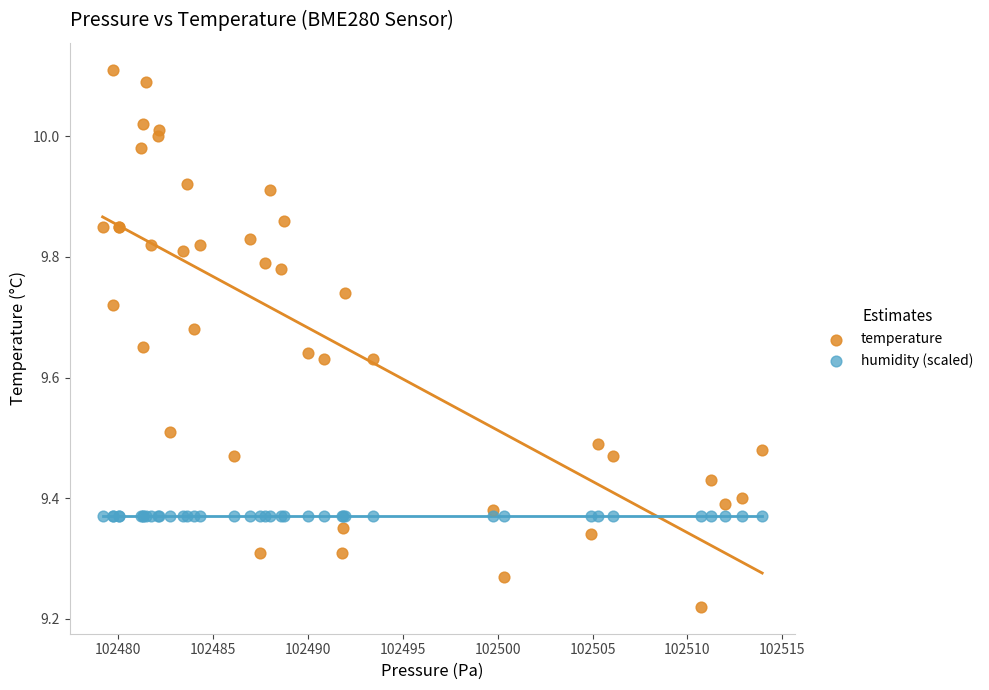

What are all the series names shown in the legend?

temperature, humidity (scaled)